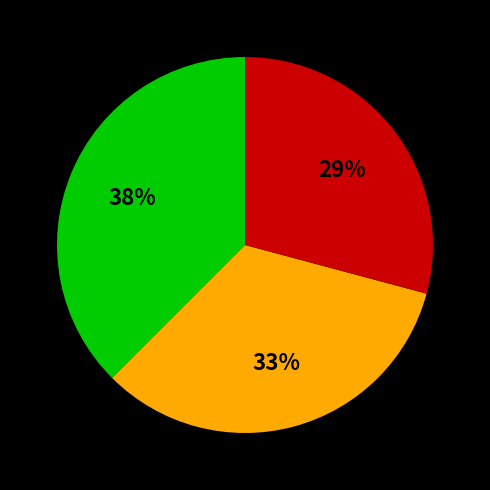

To the nearest percent, what is the average slice percentage?

33%